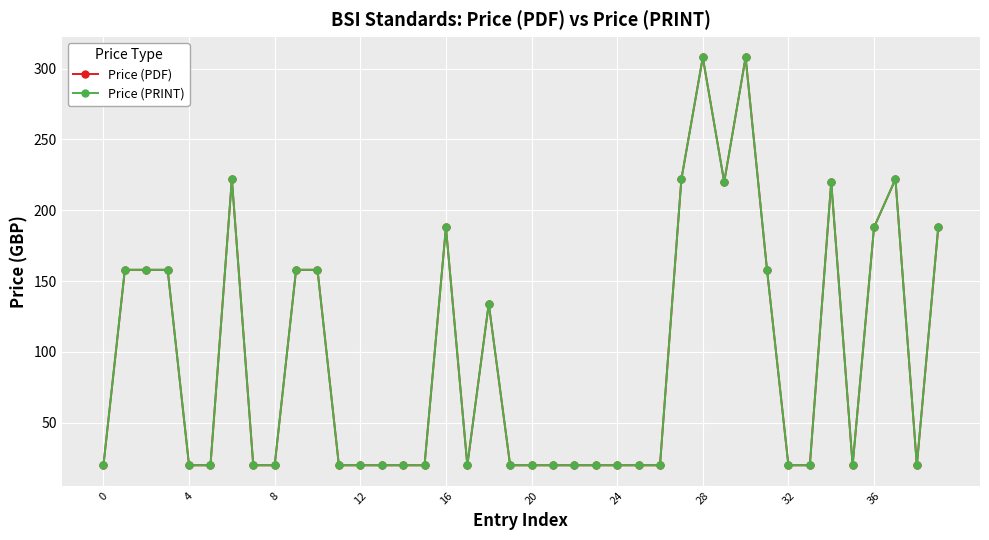

Does the chart have visible grid lines?

Yes